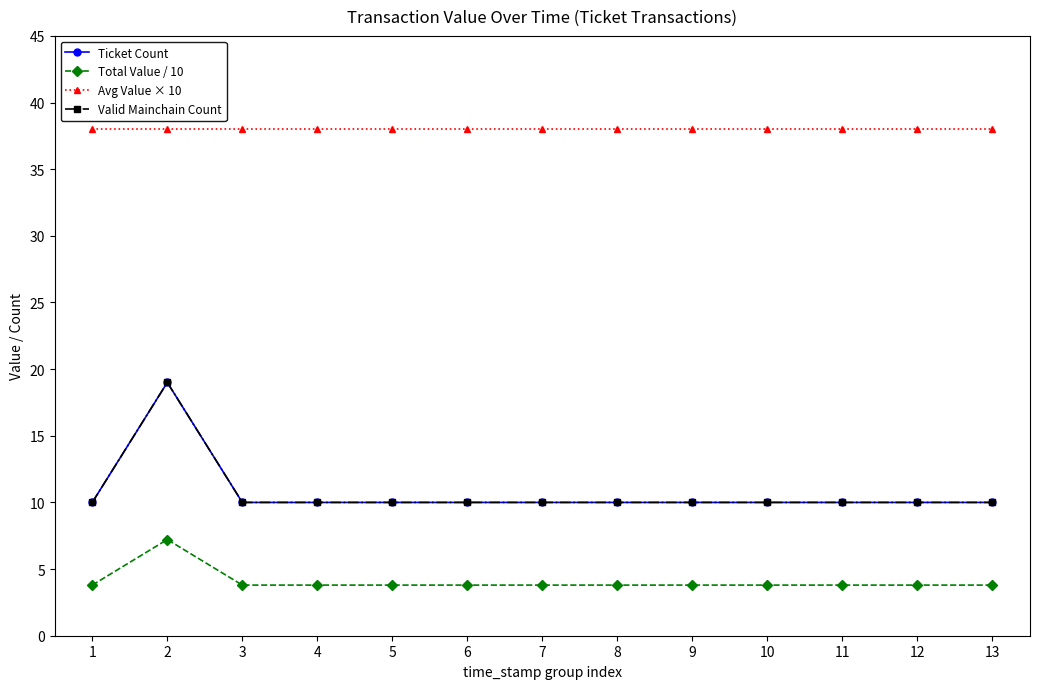

True or false: Valid Mainchain Count and Total Value / 10 intersect in this chart.

False